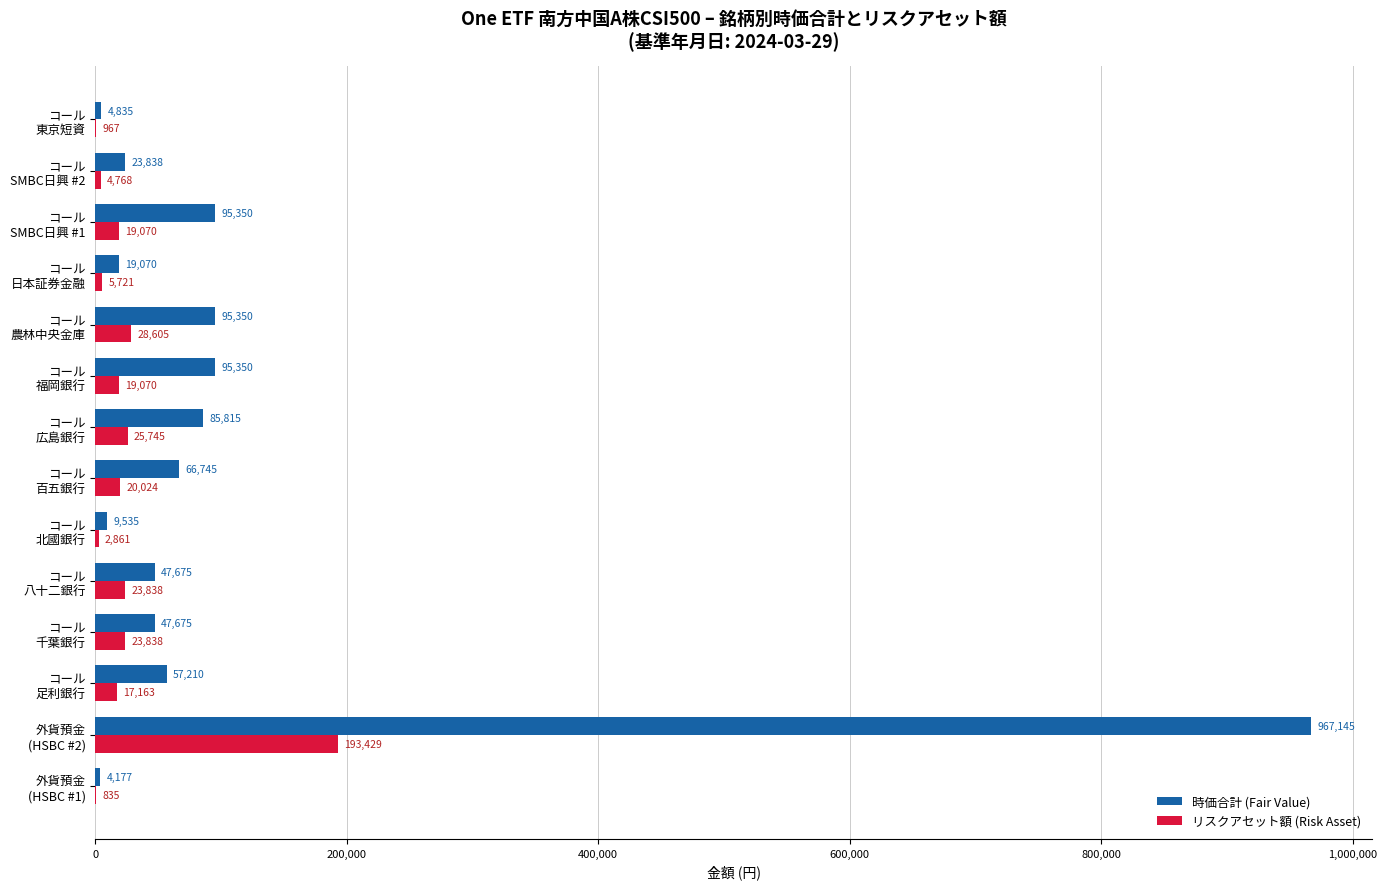

Which series has the largest total across all categories?

時価合計 (Fair Value)